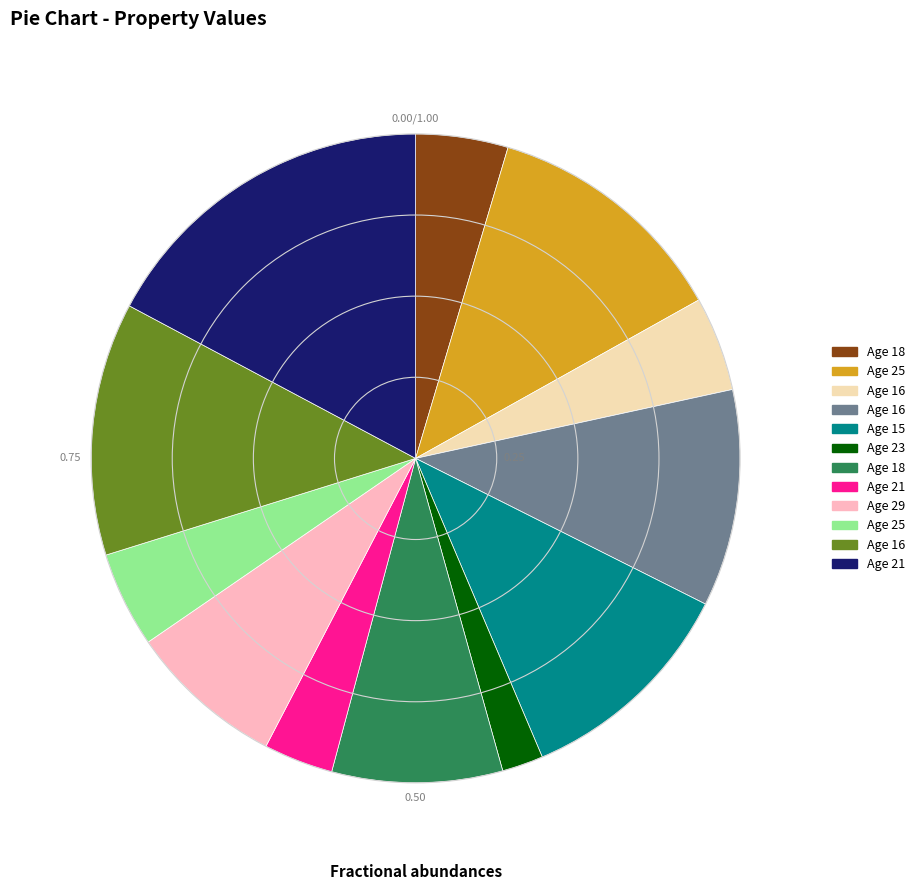

Does any single category account for the majority?

No